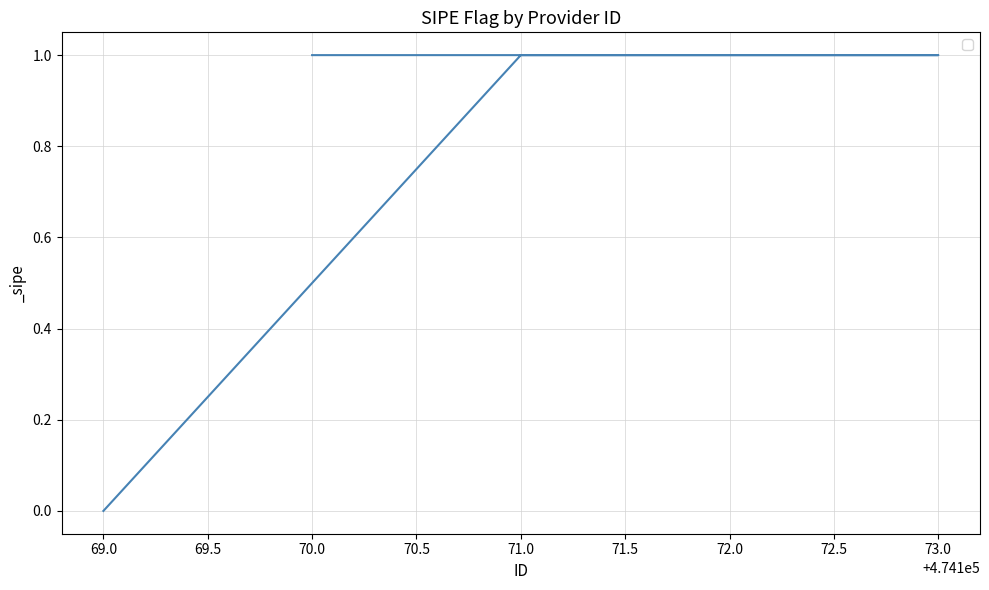

True or false: the data has more than 2 interior local peaks.

False